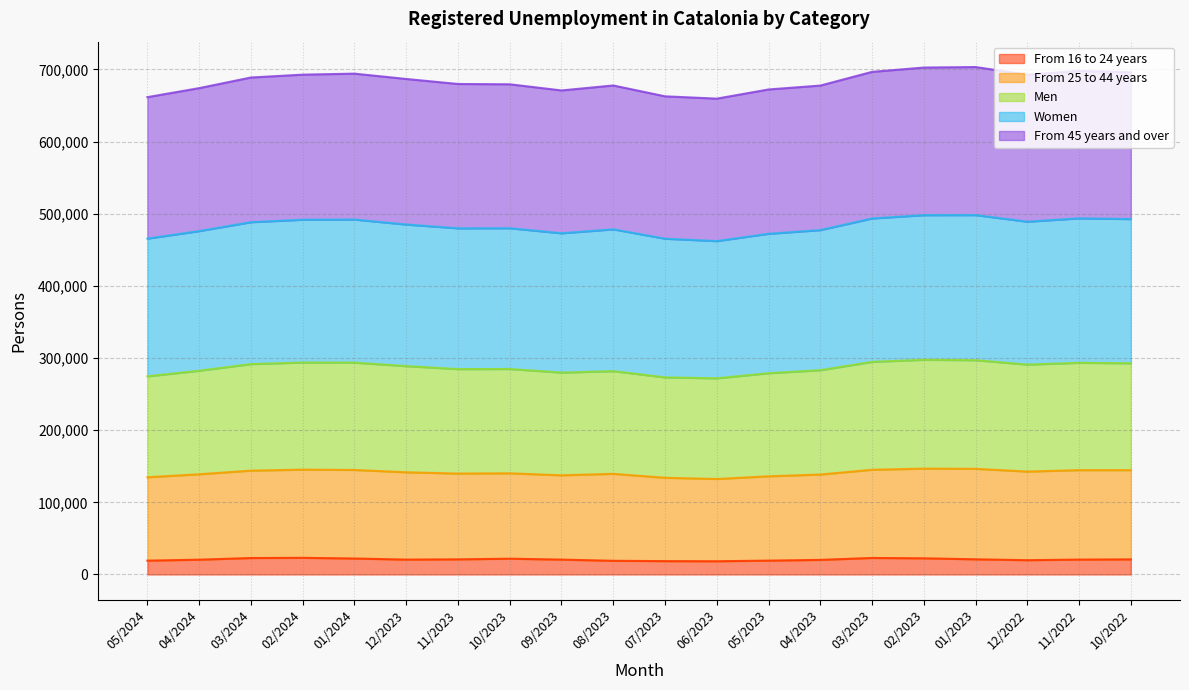

What is the total value across all series at 08/2023?

677744